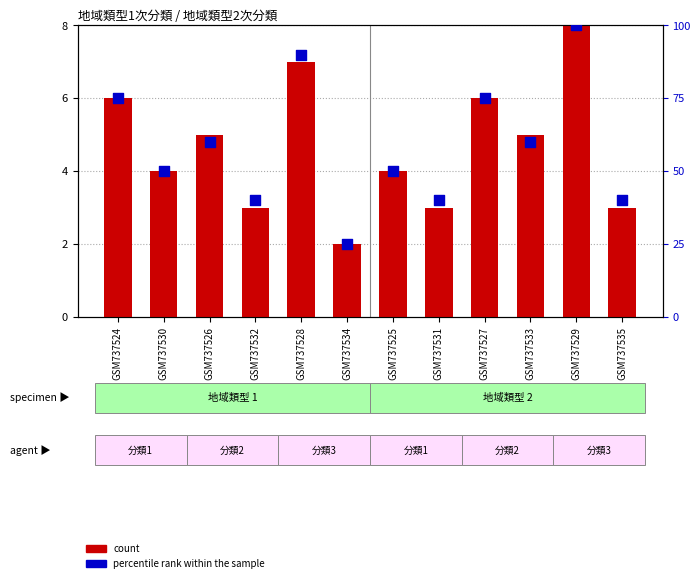

What is the total value across all series at GSM737524?

81